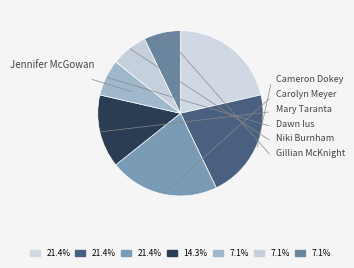

How many segments does this pie chart have?

7